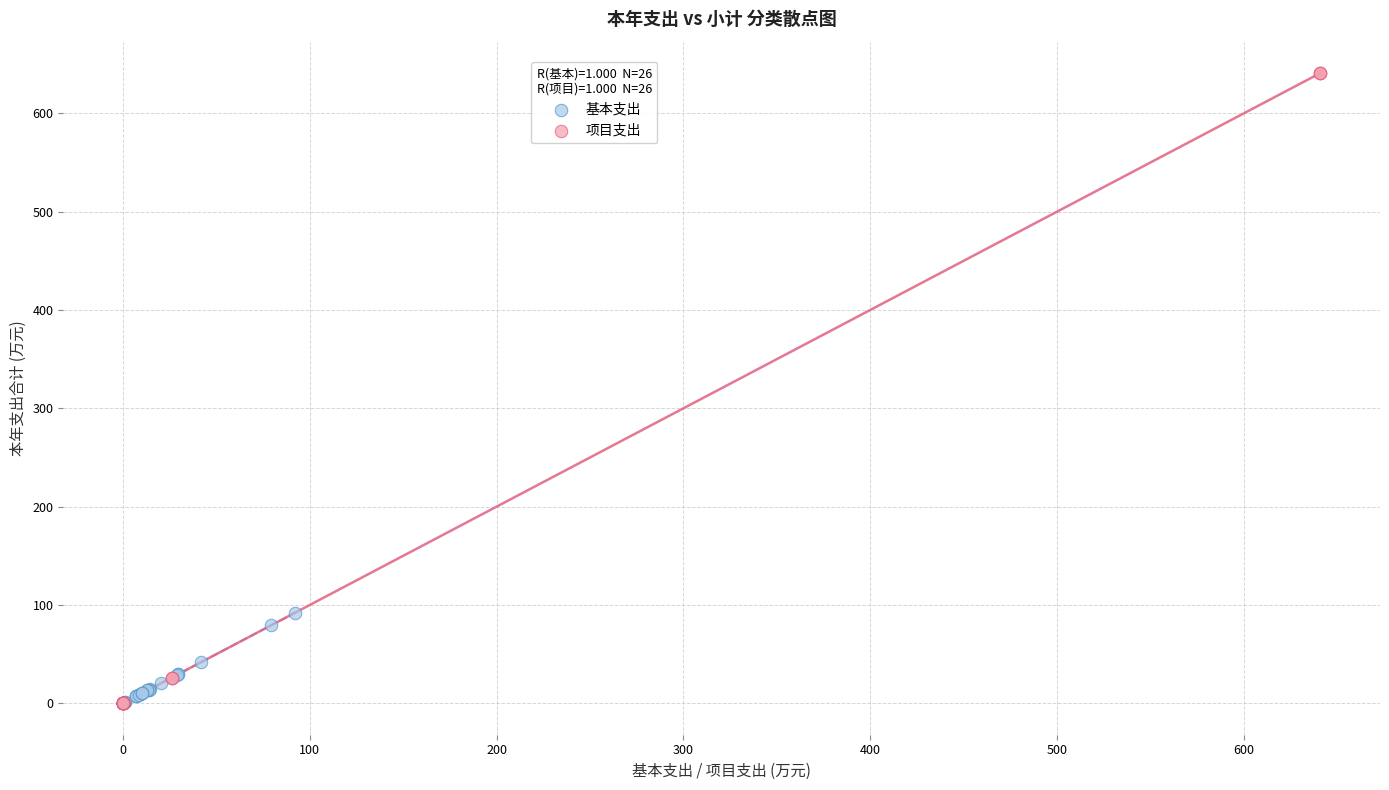

Which series has the widest spread of Y values?

项目支出